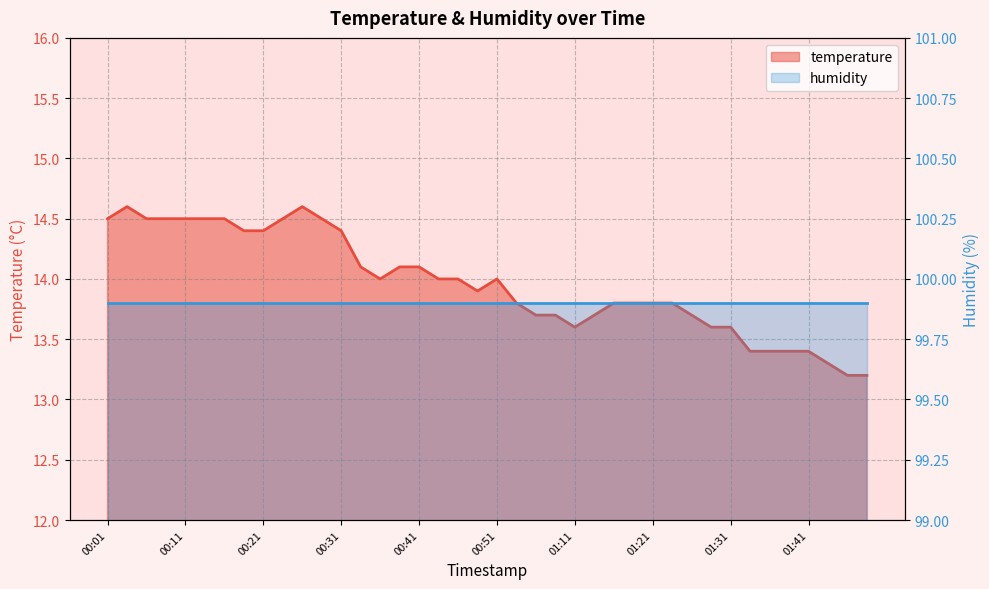

The value at 01:48 is 13.2. True or false?

True